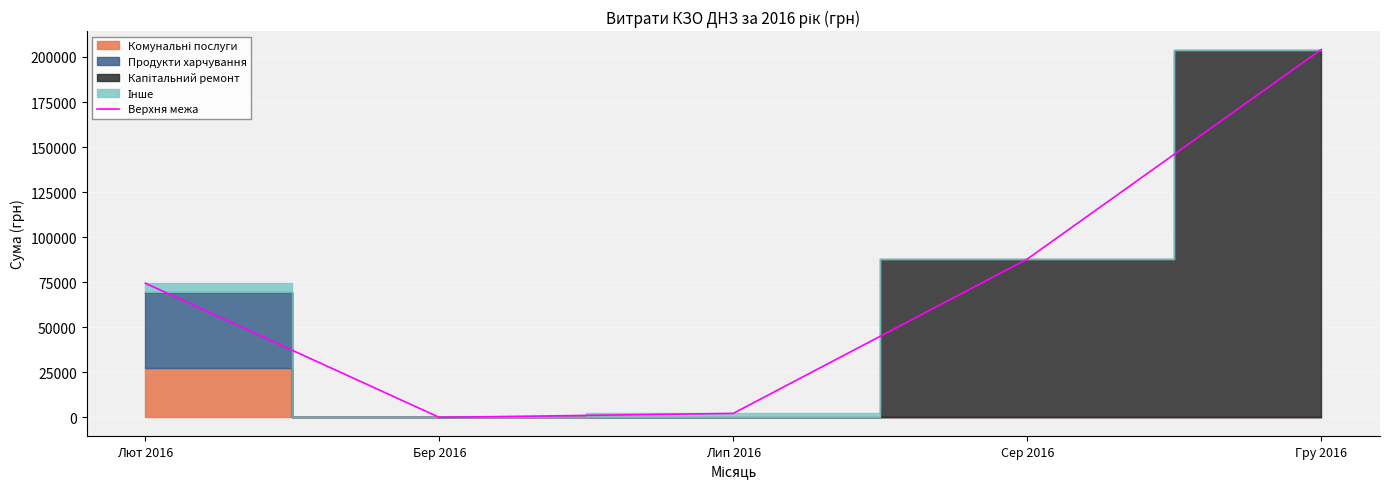

Reading left to right, transcribe all the data shown in this chart.

Лют 2016=74469.9	Бер 2016=0.0	Лип 2016=2215.8	Сер 2016=87847.6	Гру 2016=204148.4